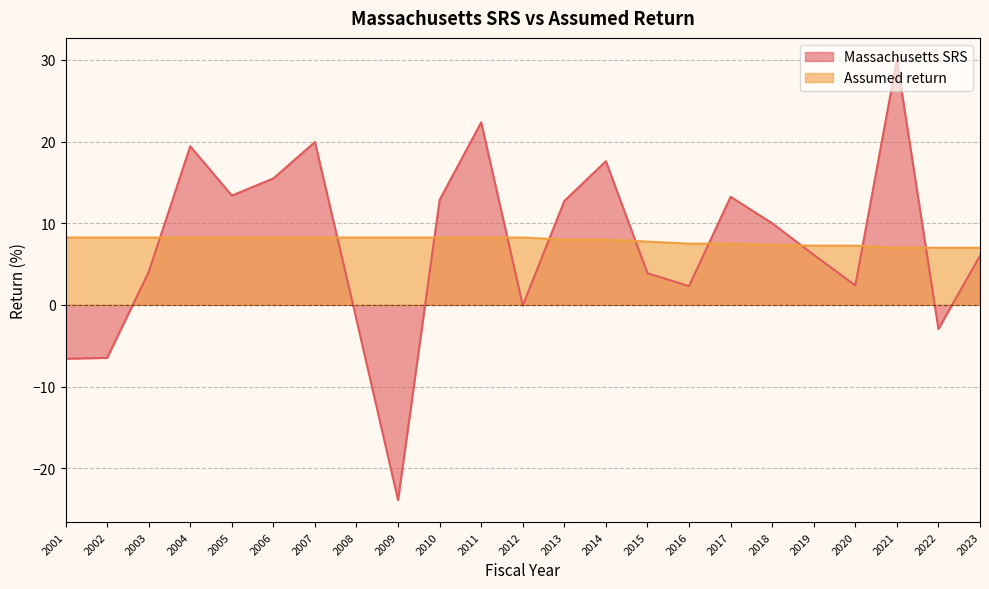

In Massachusetts SRS, how many points are higher than both neighbors (excluding endpoints)?

6